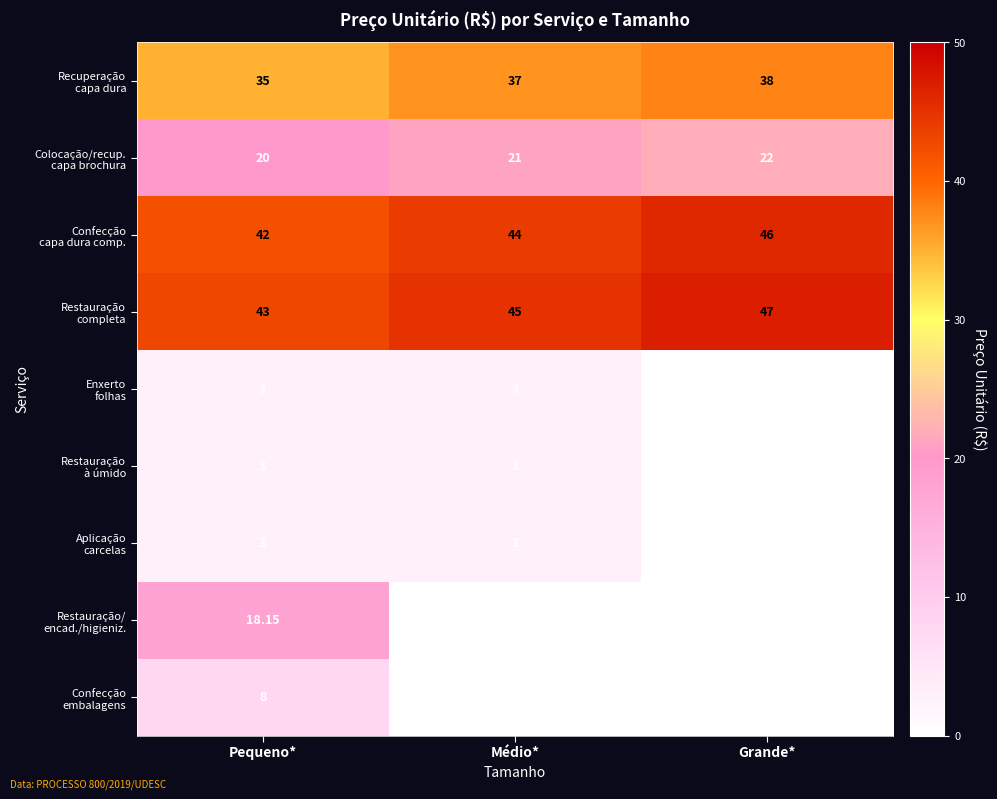

Which label corresponds to the largest value in the chart?

Grande*